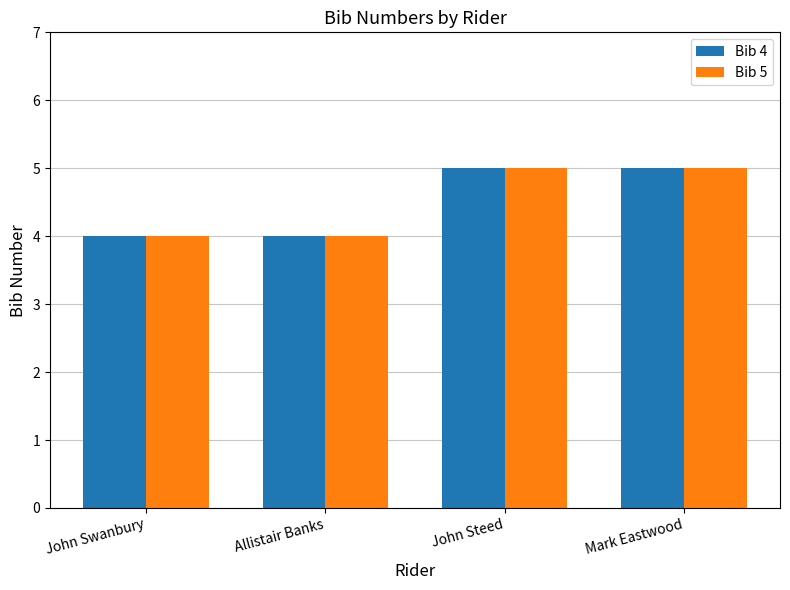

Is it true that Bib 4 equals 5 at Allistair Banks?

False